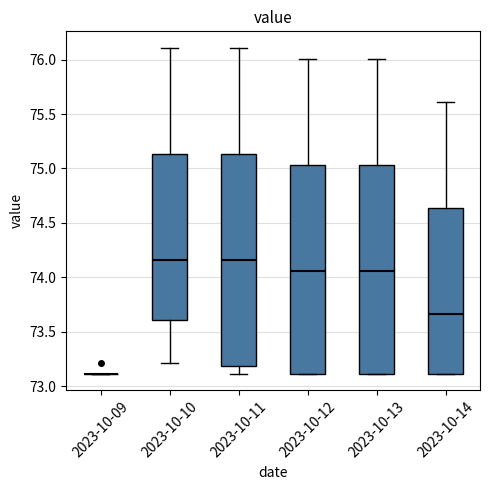

Reading left to right, read every box against the y-axis: the position of its median line, the range the box covers, and the ends of its whiskers. The values are not printed on the chart, so give them approximately, as read against the axis.

2023-10-09: box collapsed to a line at 73.10, whiskers 73.10 to 73.10
2023-10-10: median 74.15, box 73.60 to 75.15, whiskers 73.20 to 76.10
2023-10-11: median 74.15, box 73.20 to 75.15, whiskers 73.10 to 76.10
2023-10-12: median 74.05, box 73.10 to 75.05, whiskers 73.10 to 76.00
2023-10-13: median 74.05, box 73.10 to 75.05, whiskers 73.10 to 76.00
2023-10-14: median 73.65, box 73.10 to 74.65, whiskers 73.10 to 75.60